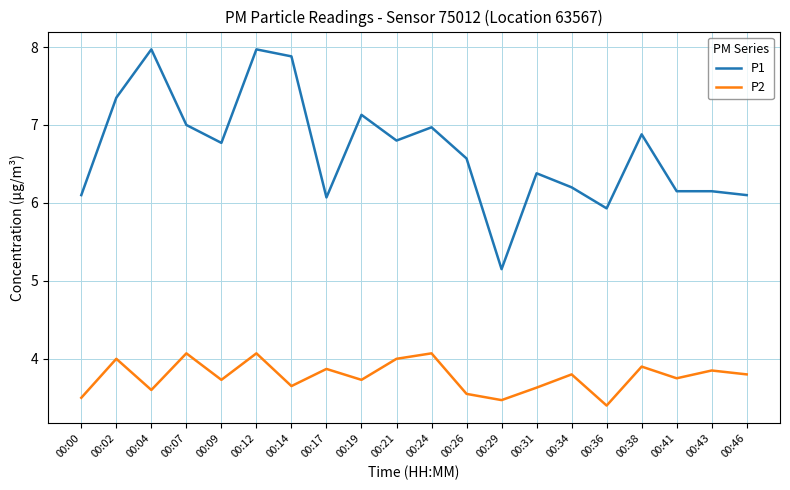

True or false: P1 and P2 intersect in this chart.

False